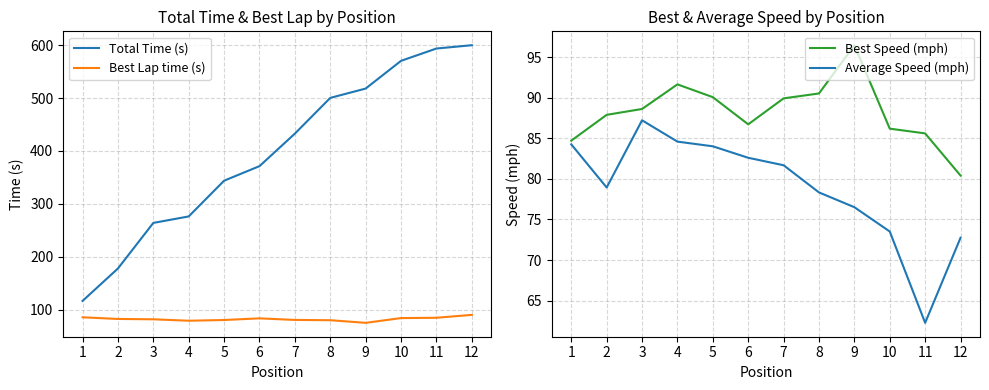

How many times do Best Lap time (s) and Best Speed (mph) cross each other?

2